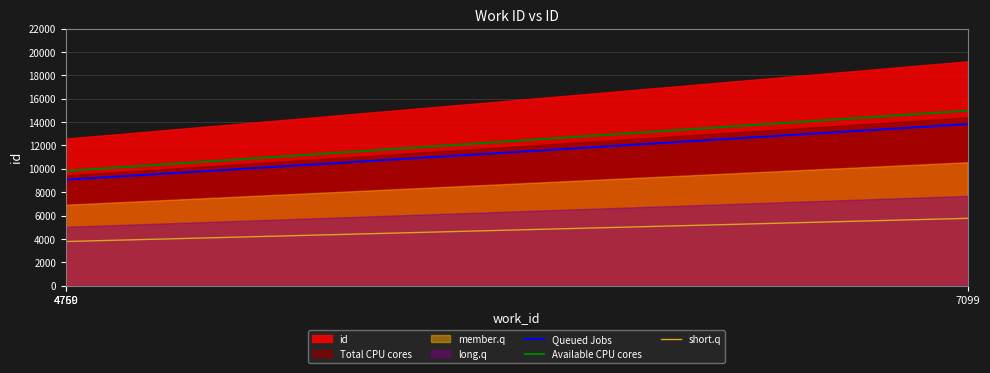

What is the ratio of the value at 4759 to the value at 4760?

1.0